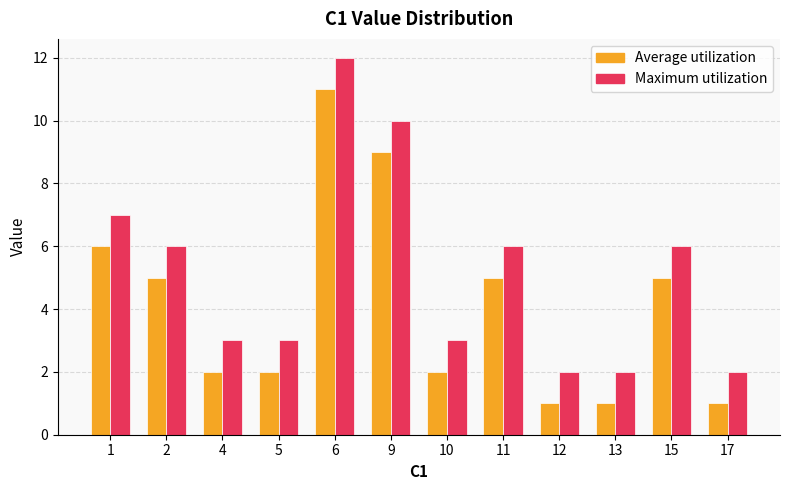

At 12, list the series in order from largest to smallest.

Maximum utilization, Average utilization